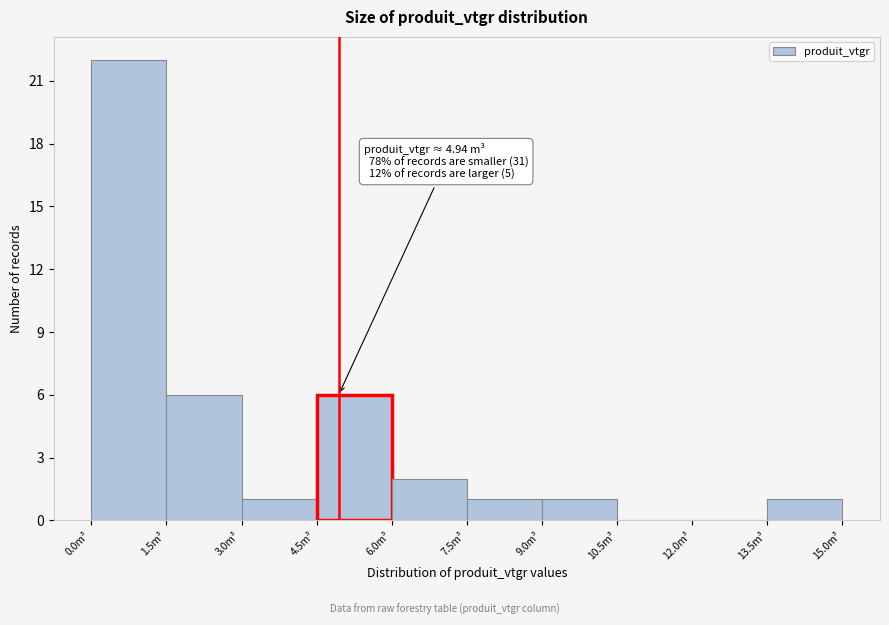

Over which range of the x-axis is the bar tallest?

0.0 to 1.5